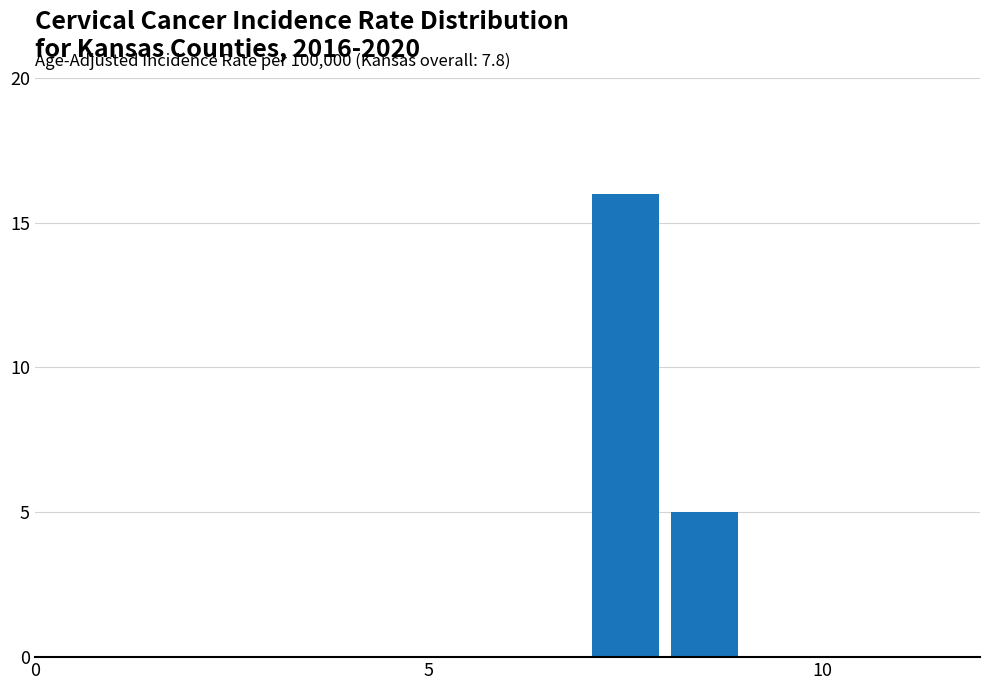

What is the sum of all values?

21